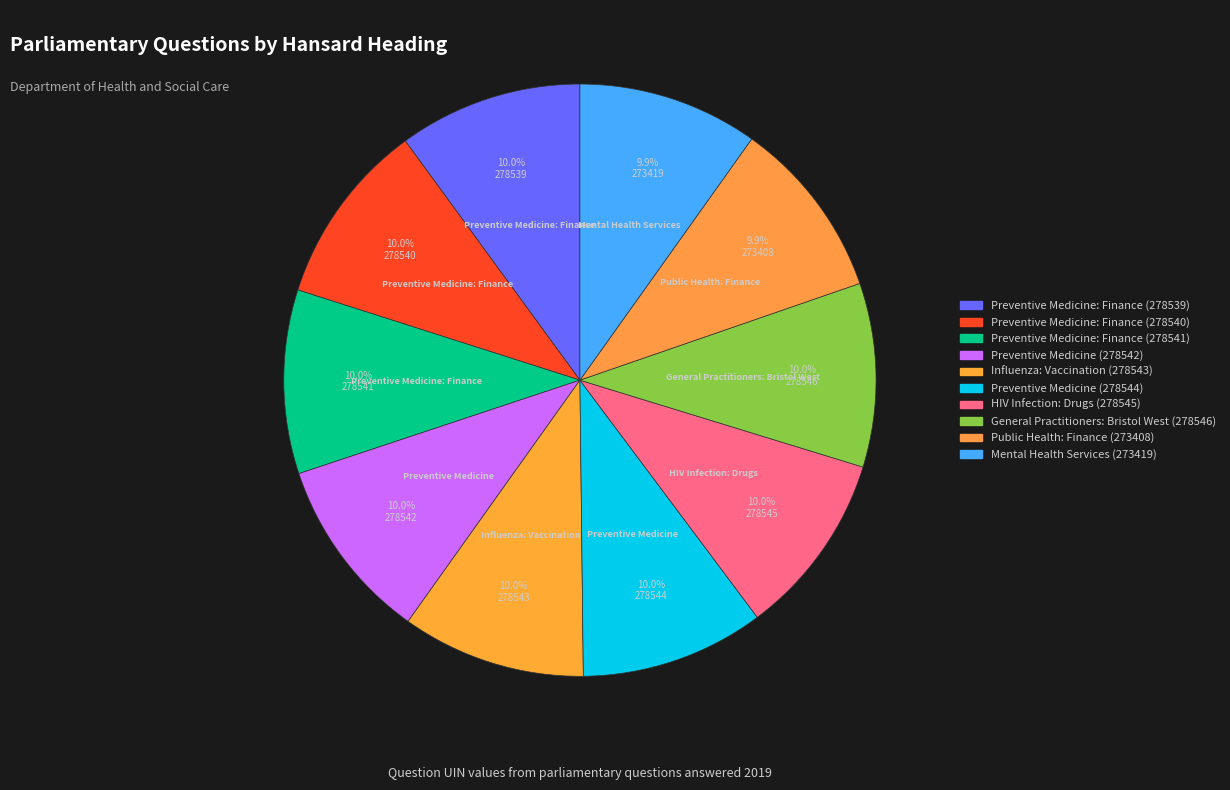

Does Preventive Medicine: Finance (278541) account for over 50% of the chart?

No